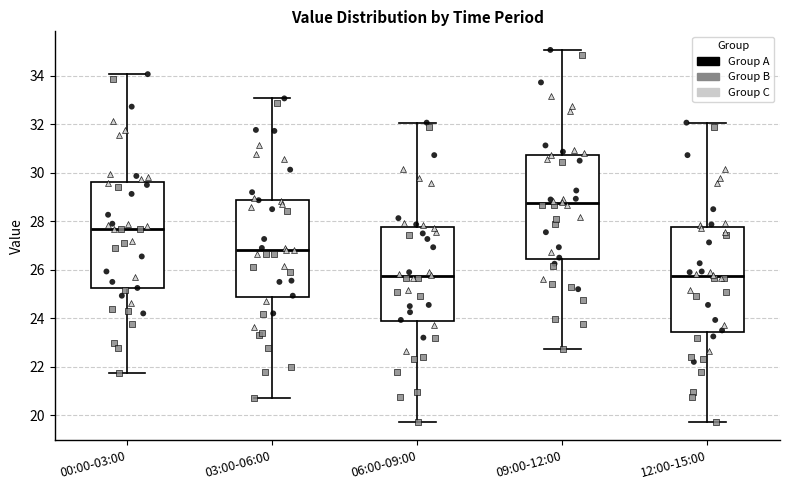

Which box has the highest median line?

09:00-12:00